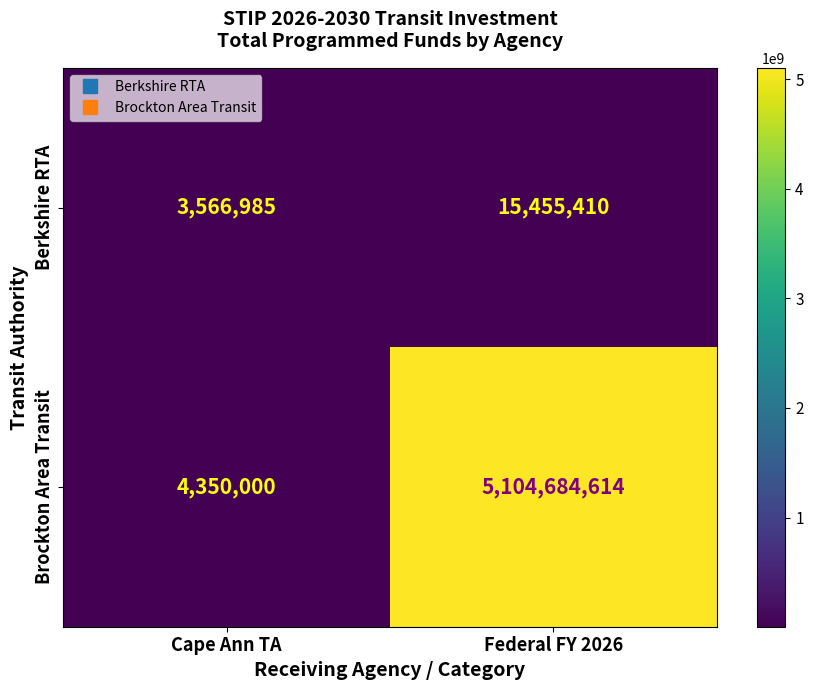

Reading left to right, transcribe all the data shown in this chart.

Berkshire RTA: Cape Ann TA=3566985	Federal FY 2026=15455410
Brockton Area Transit: Cape Ann TA=4350000	Federal FY 2026=5104684614